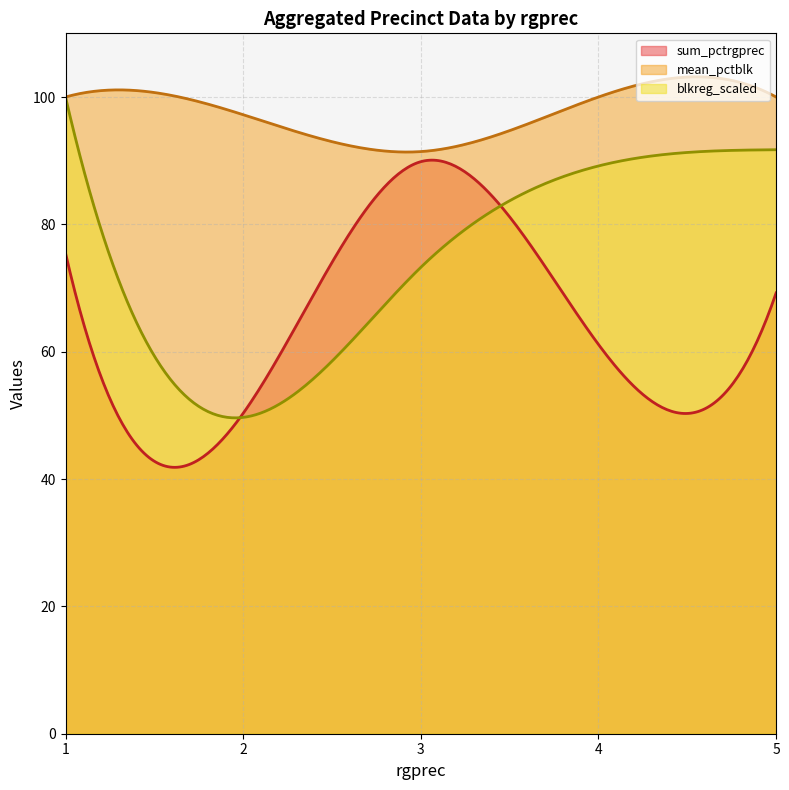

How many categories are shown in the chart?

300